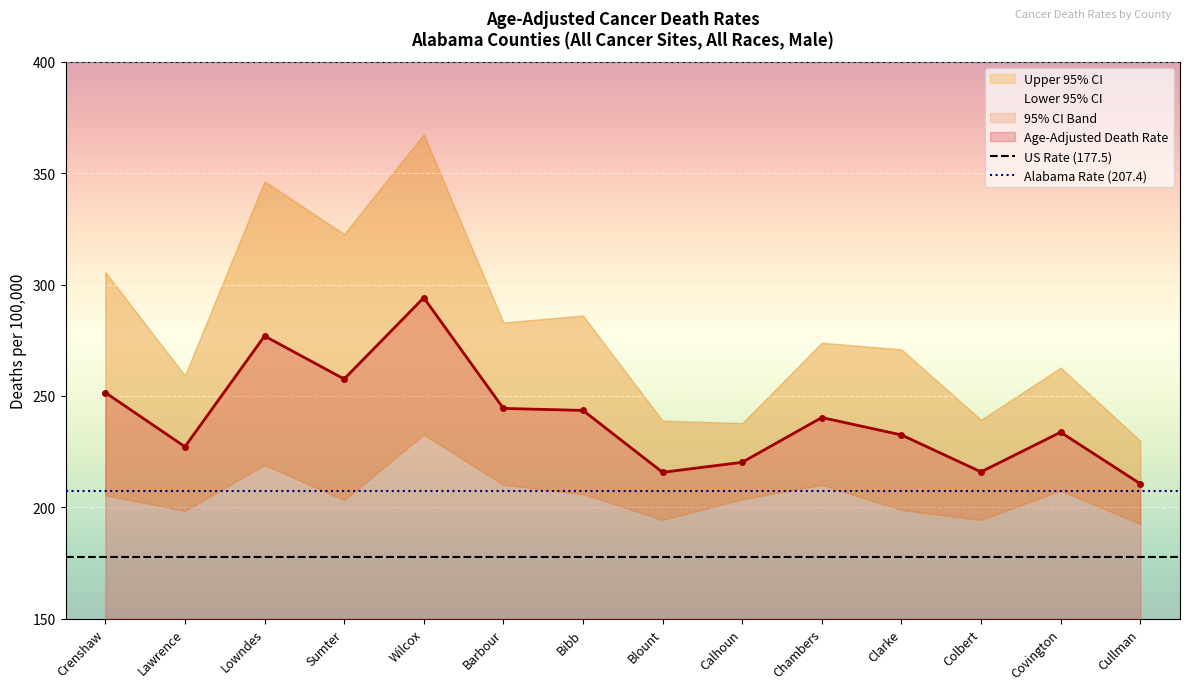

At which category does Age-Adjusted Death Rate reach its first local valley?

Lawrence